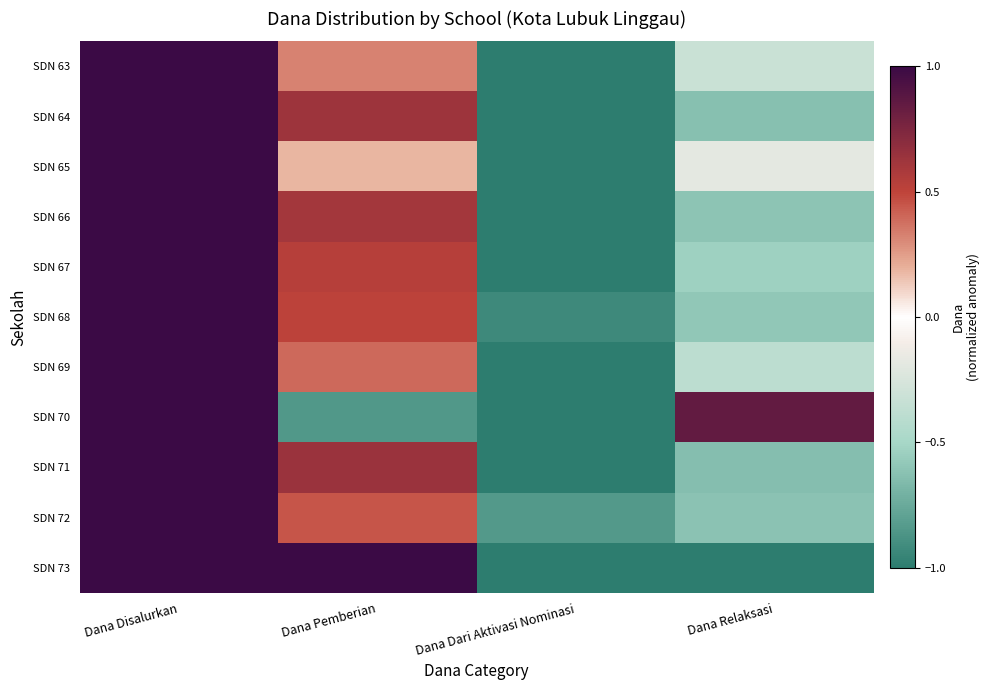

At which category does the chart reach its peak across all series?

Dana Disalurkan